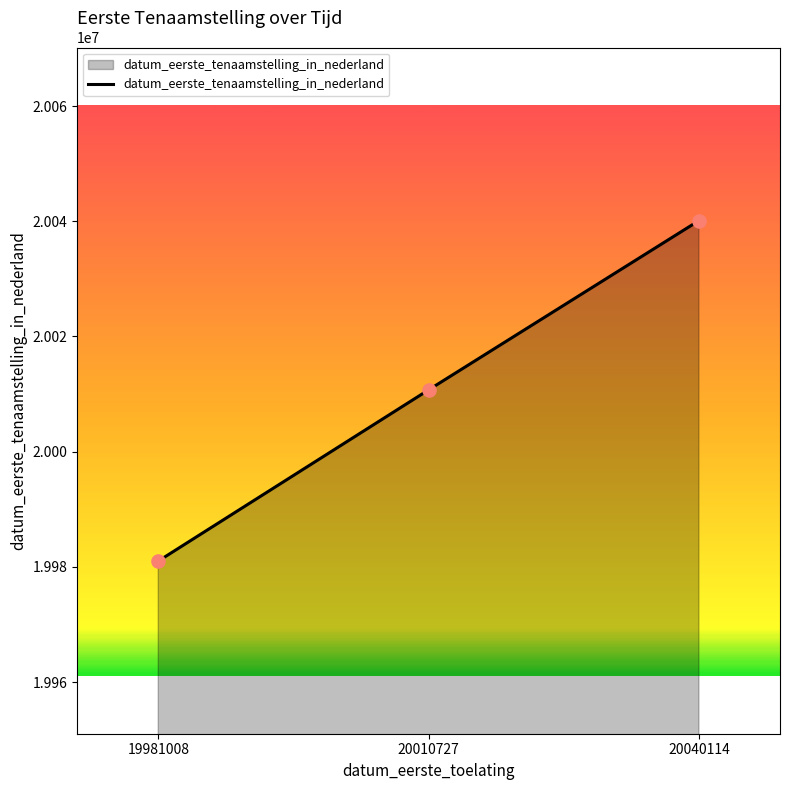

Approximately how many times larger is the value at 20010727 compared to 20040114?

1.0